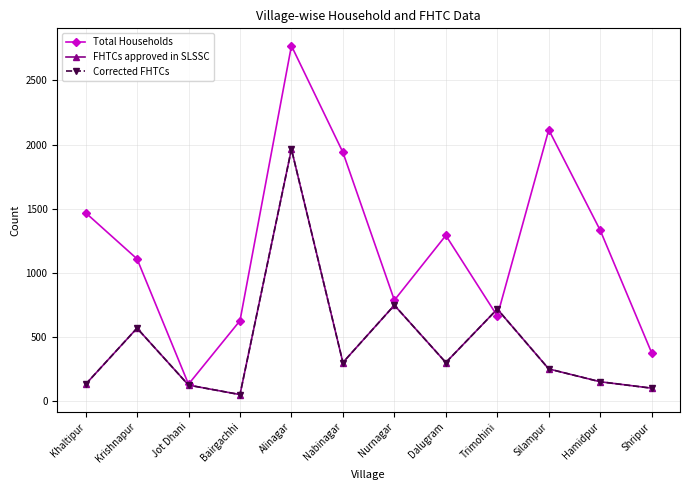

What position from the left is Nurnagar?

7